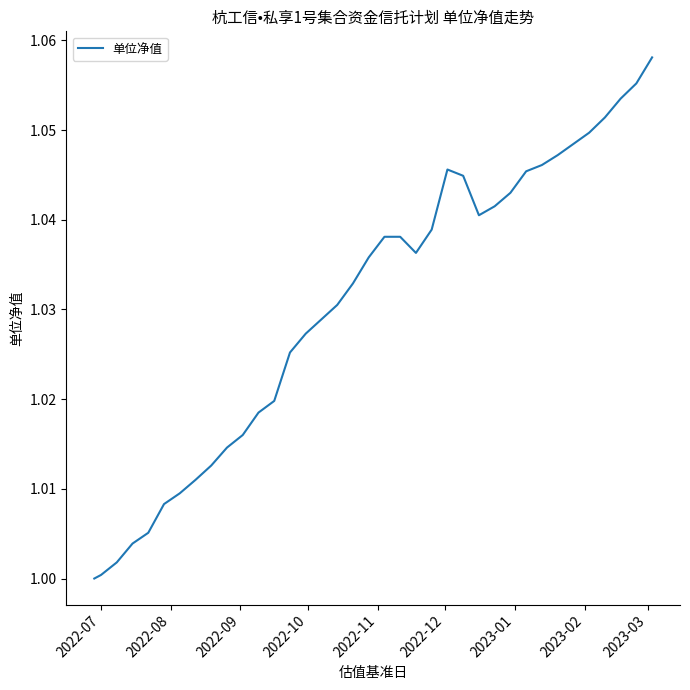

How many lines are shown in the chart?

1